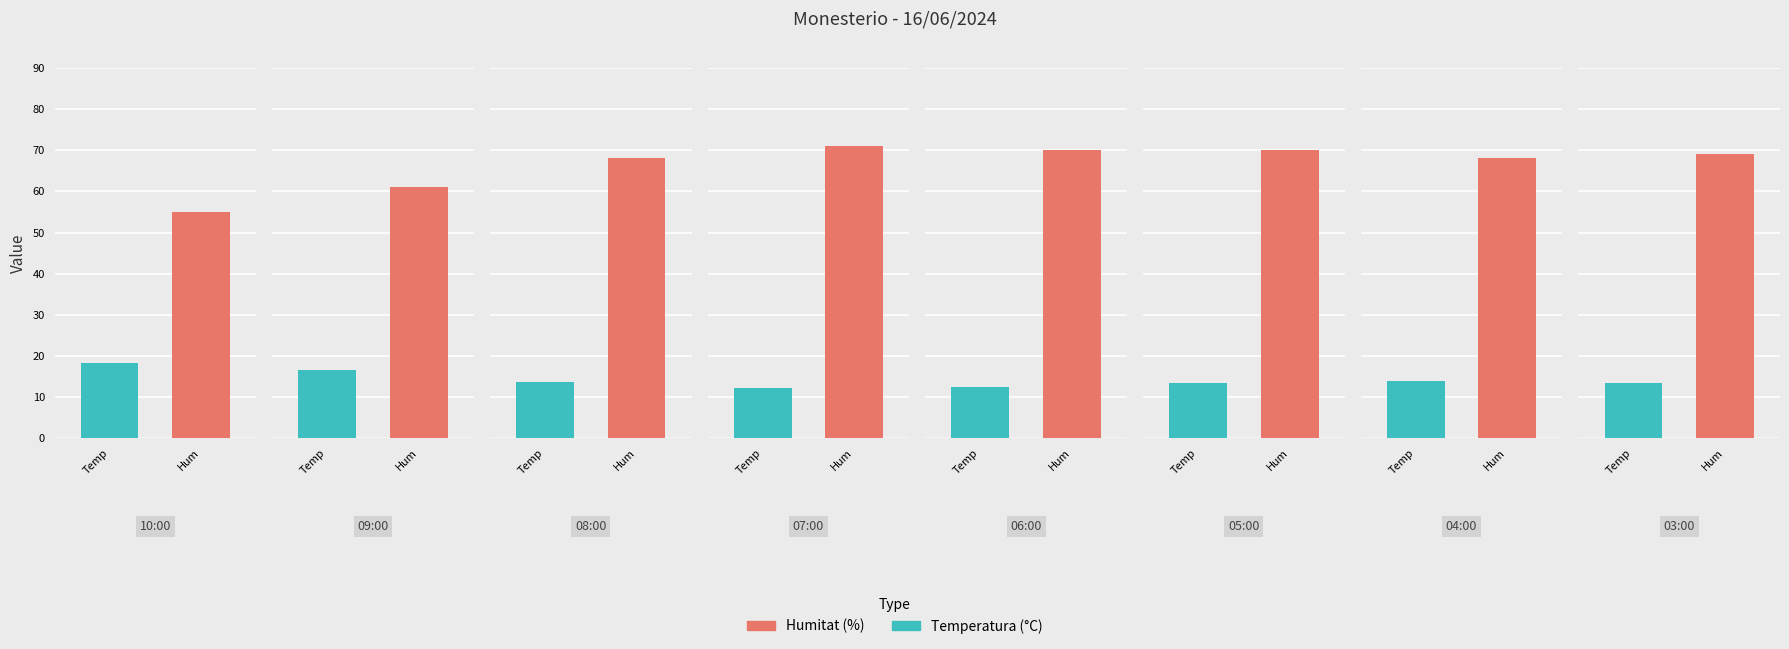

What is the difference between the Temperatura values at 08:00 and 06:00?

1.3